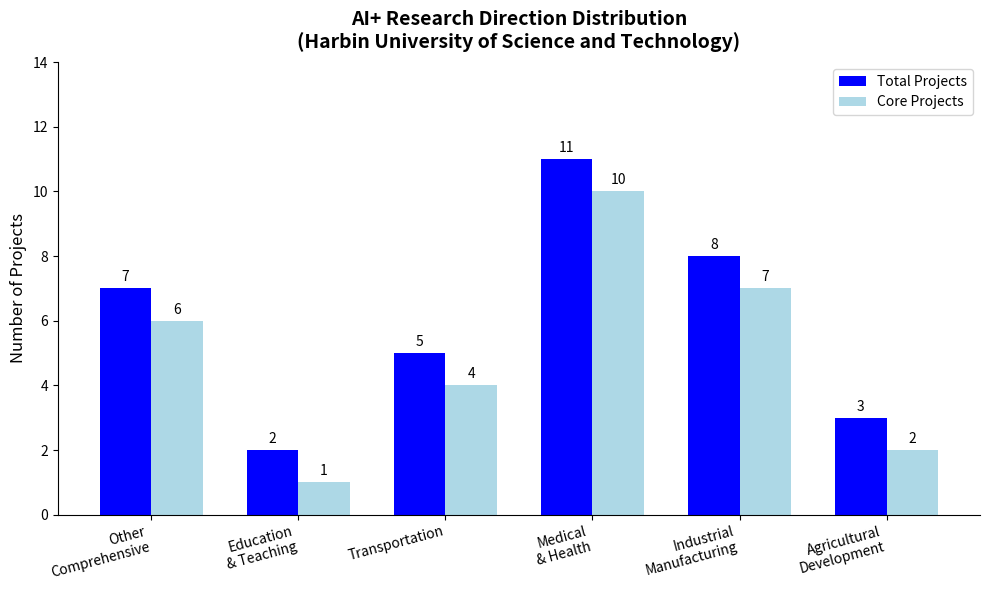

Count the number of categories in the chart.

6